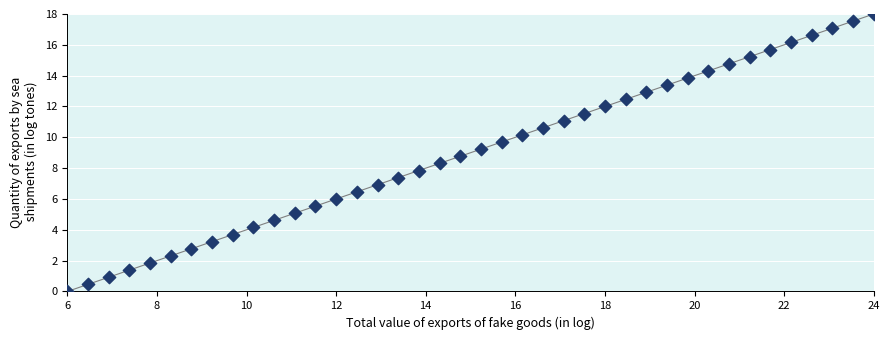

What is the range of X values (max minus min)?

18.0